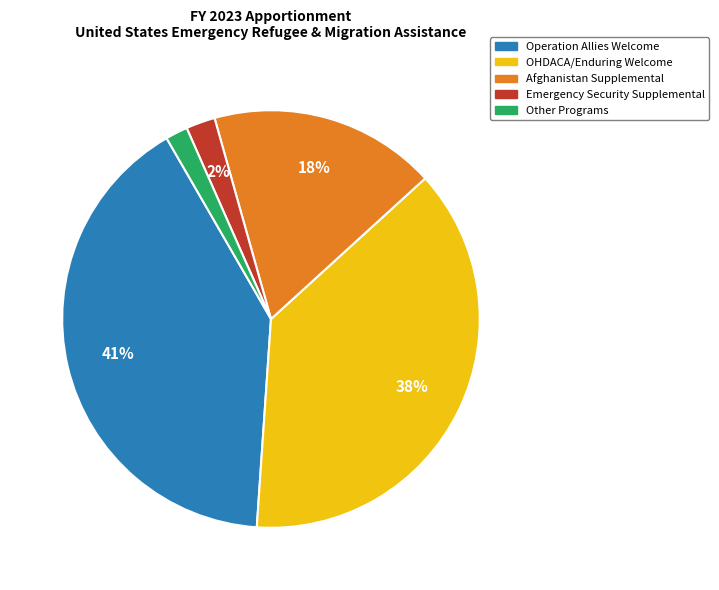

How many slices are in this pie chart?

5